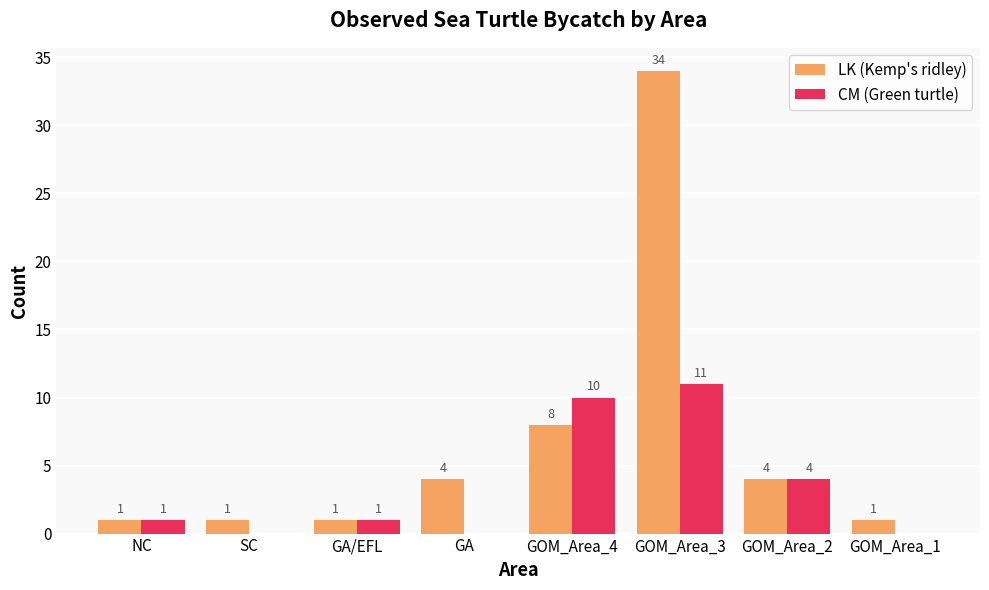

Which series changed the most between GA and GOM_Area_4?

CM (Green turtle)